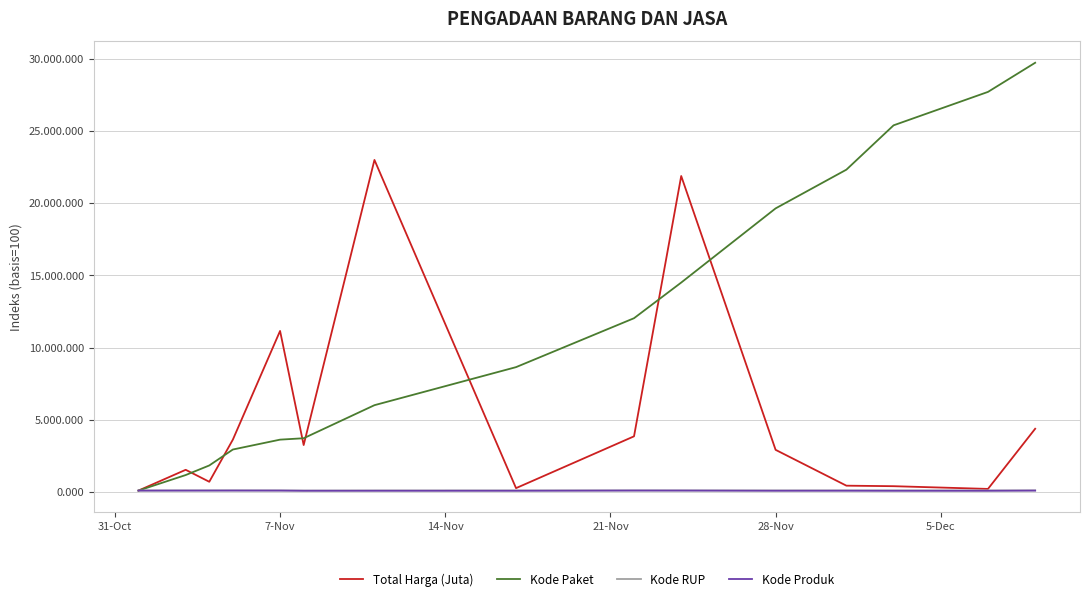

Is this an area chart (filled region under the line)?

No